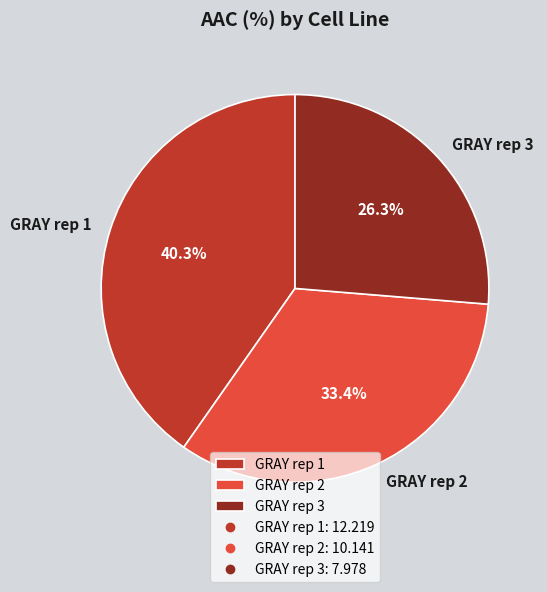

How much of the chart is everything except GRAY rep 1?

59.7%